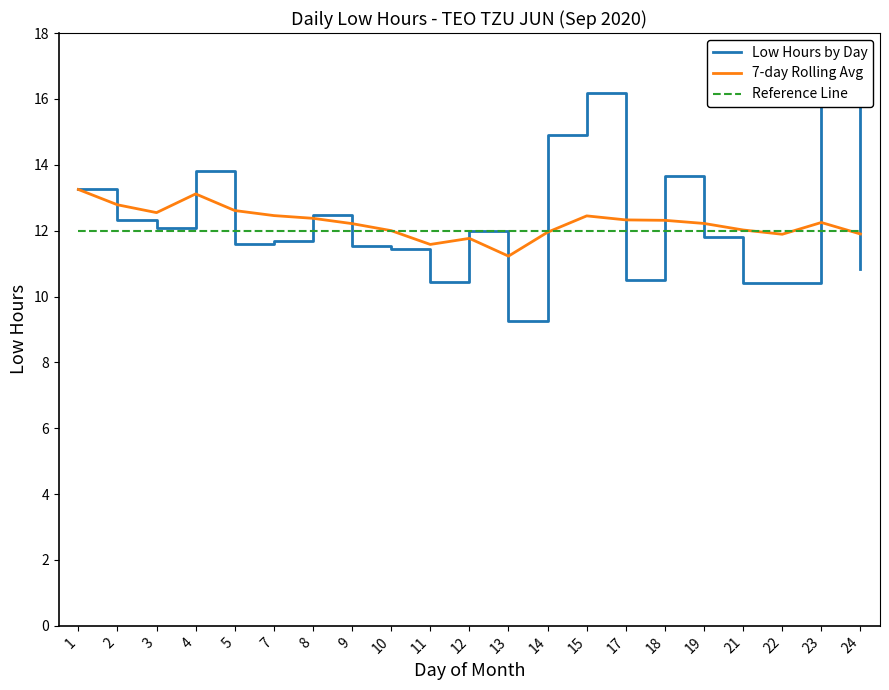

What is the difference between the highest and lowest values at 5?

1.0